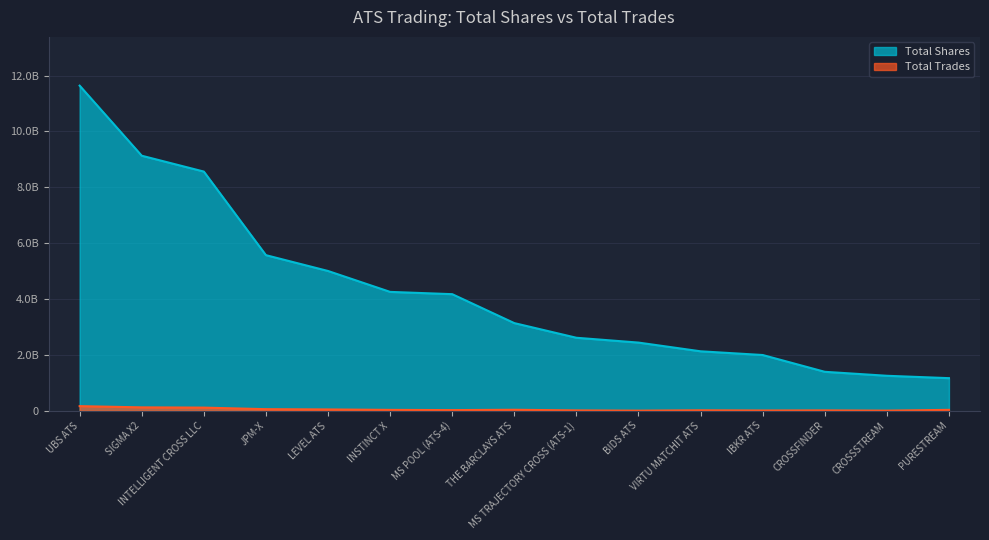

Which has a higher value, VIRTU MATCHIT ATS or BIDS ATS?

BIDS ATS